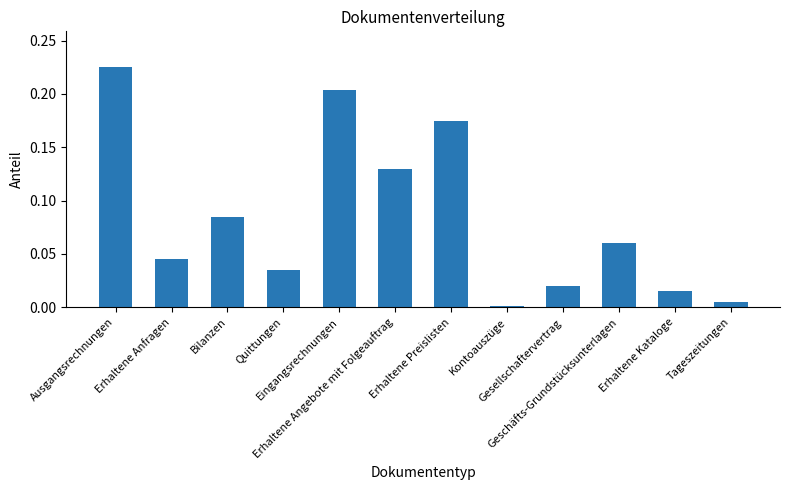

Reading left to right, what are all the values shown in this chart?

Ausgangsrechnungen=0.2	Erhaltene Anfragen=0.0	Bilanzen=0.1	Quittungen=0.0	Eingangsrechnungen=0.2	Erhaltene Angebote mit Folgeauftrag=0.1	Erhaltene Preislisten=0.2	Kontoauszüge=0.0	Gesellschaftervertrag=0.0	Geschäfts-Grundstücksunterlagen=0.1	Erhaltene Kataloge=0.0	Tageszeitungen=0.0